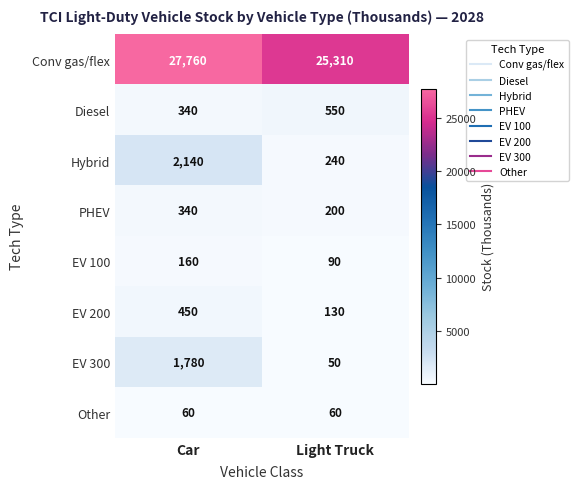

At how many categories does at least one series exceed 19684?

2